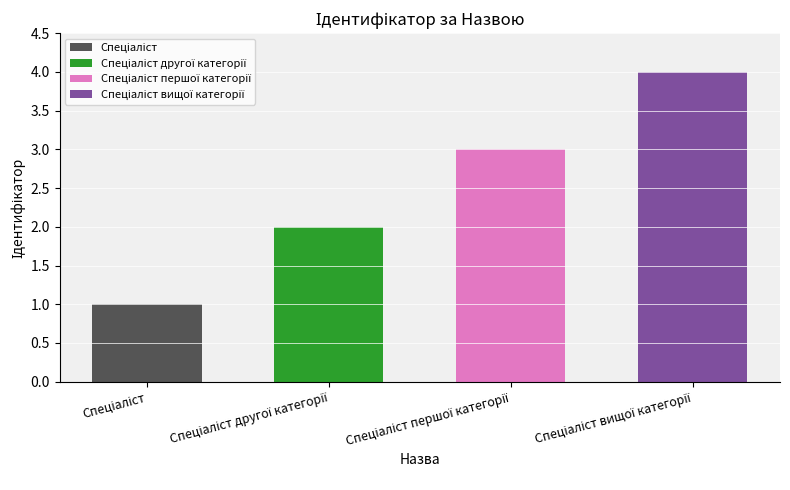

List the labels in order of value, largest first.

Спеціаліст вищої категорії, Спеціаліст першої категорії, Спеціаліст другої категорії, Спеціаліст